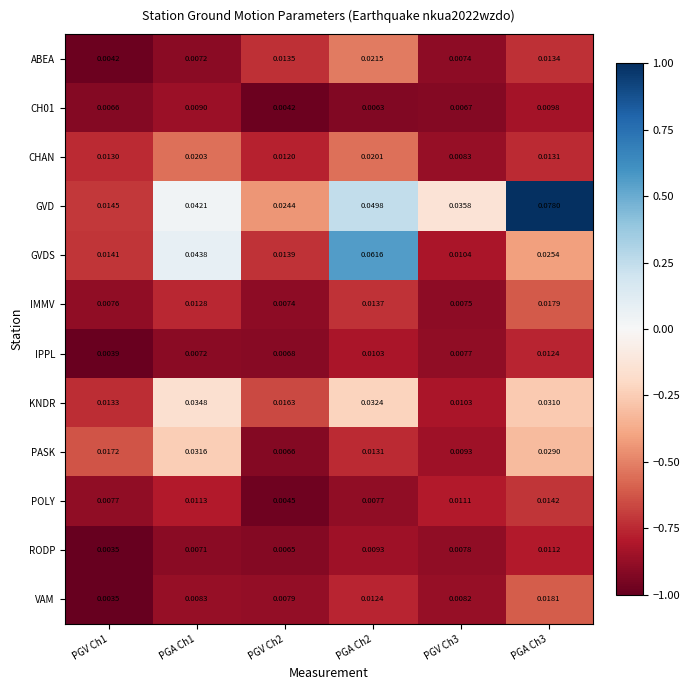

Which series has the widest spread of values?

GVD